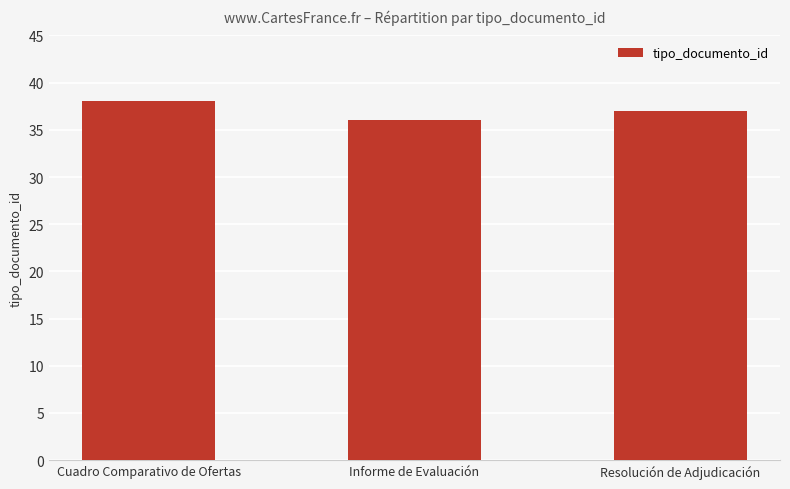

What is the sum of the values at Cuadro Comparativo de Ofertas and Informe de Evaluación?

74